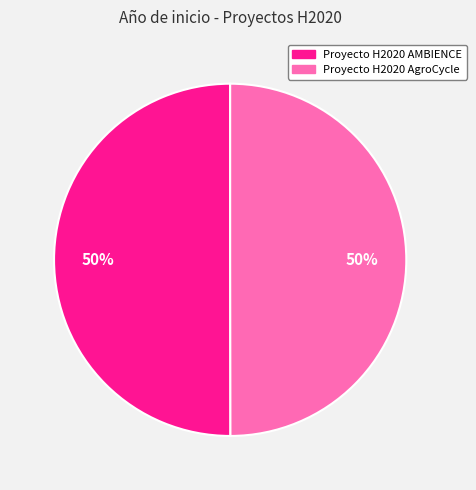

What percentage is the Proyecto H2020 AMBIENCE slice, to the nearest percent?

50%